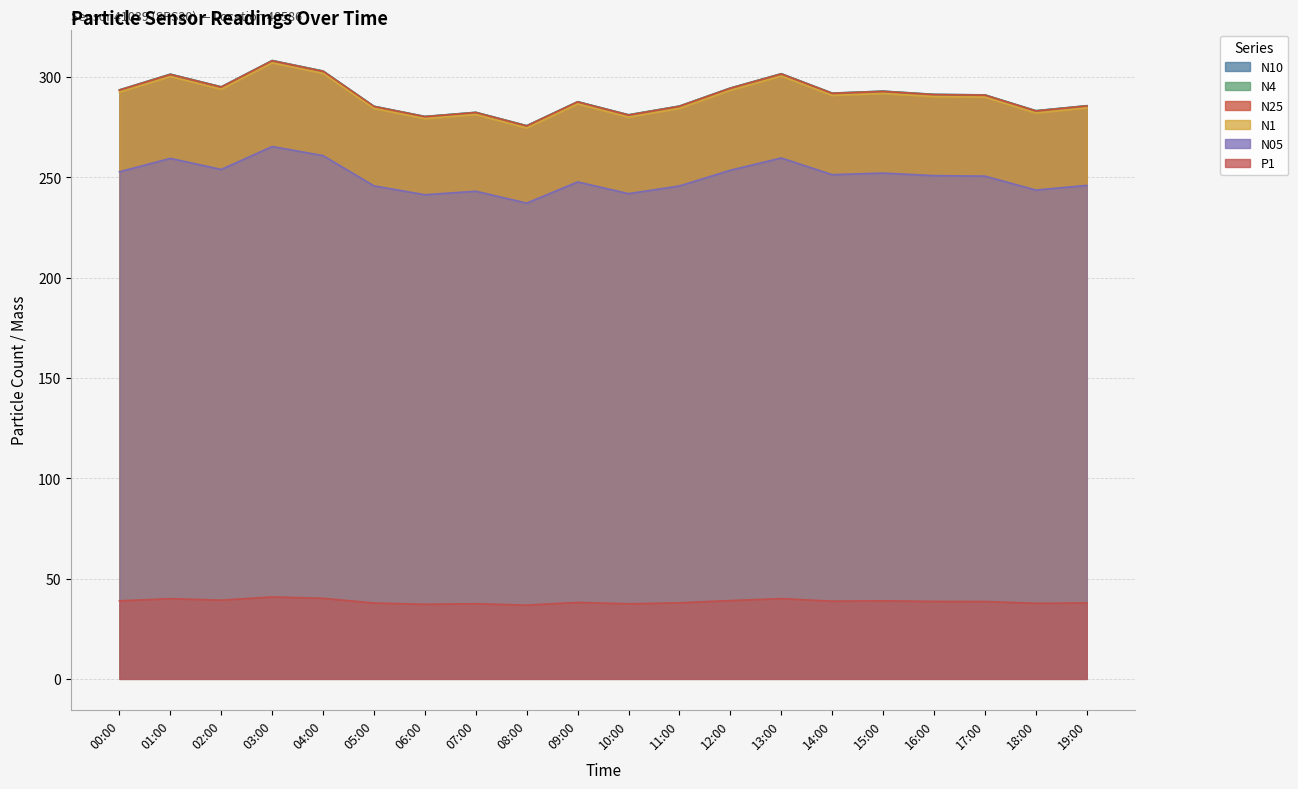

Is it true that N1 equals 78.5 at 00:00?

False